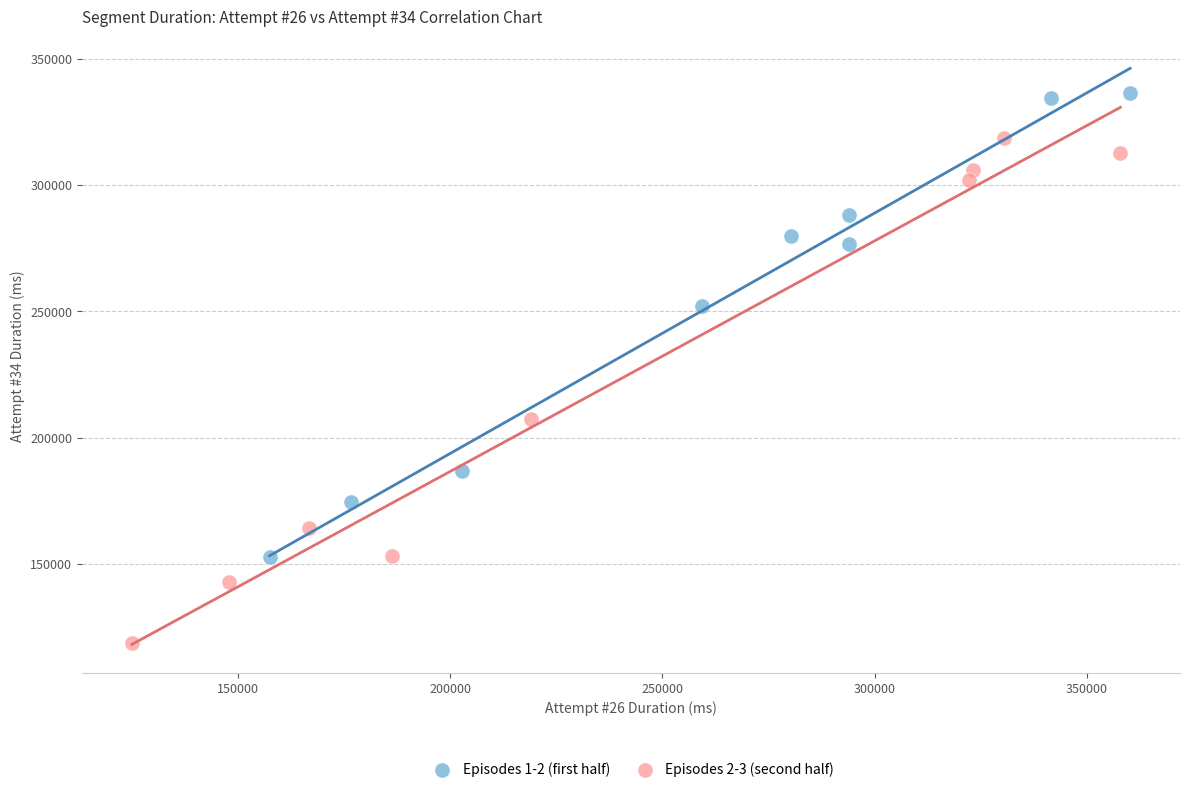

Which series contains the highest Y value?

Episodes 1-2 (first half)